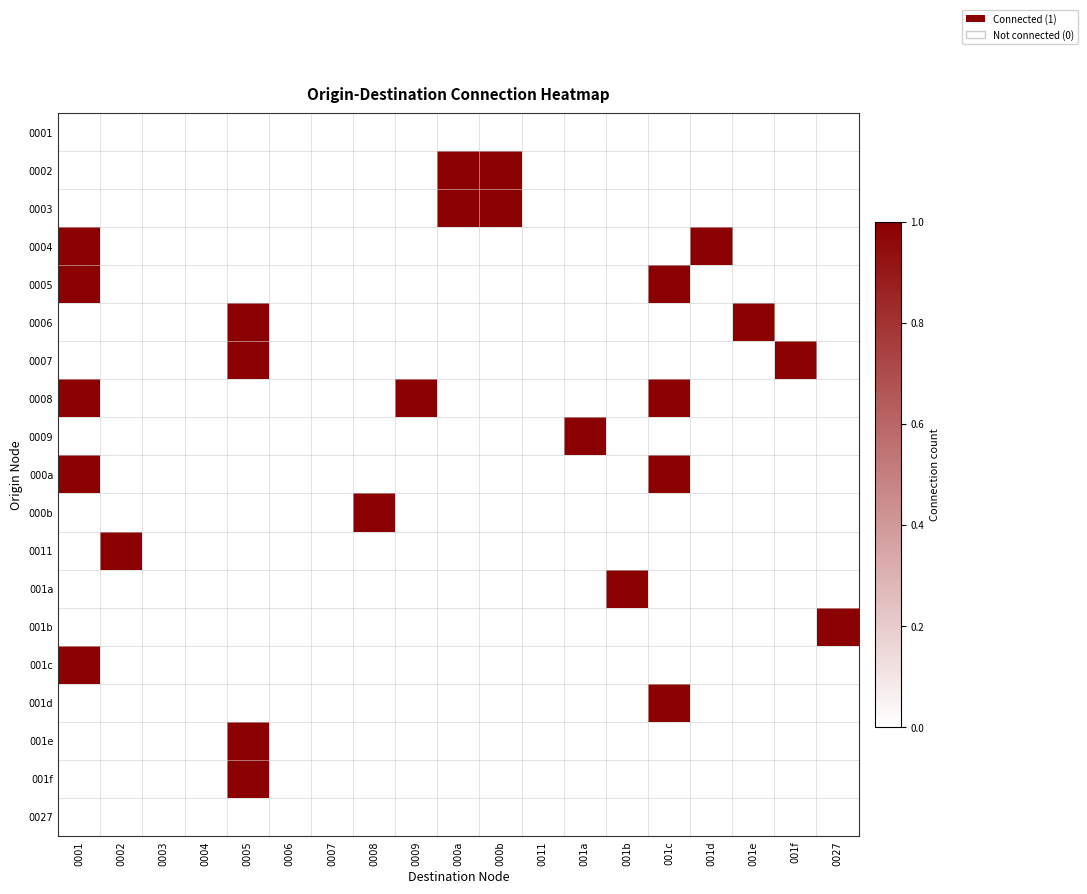

Count the number of categories in the chart.

19